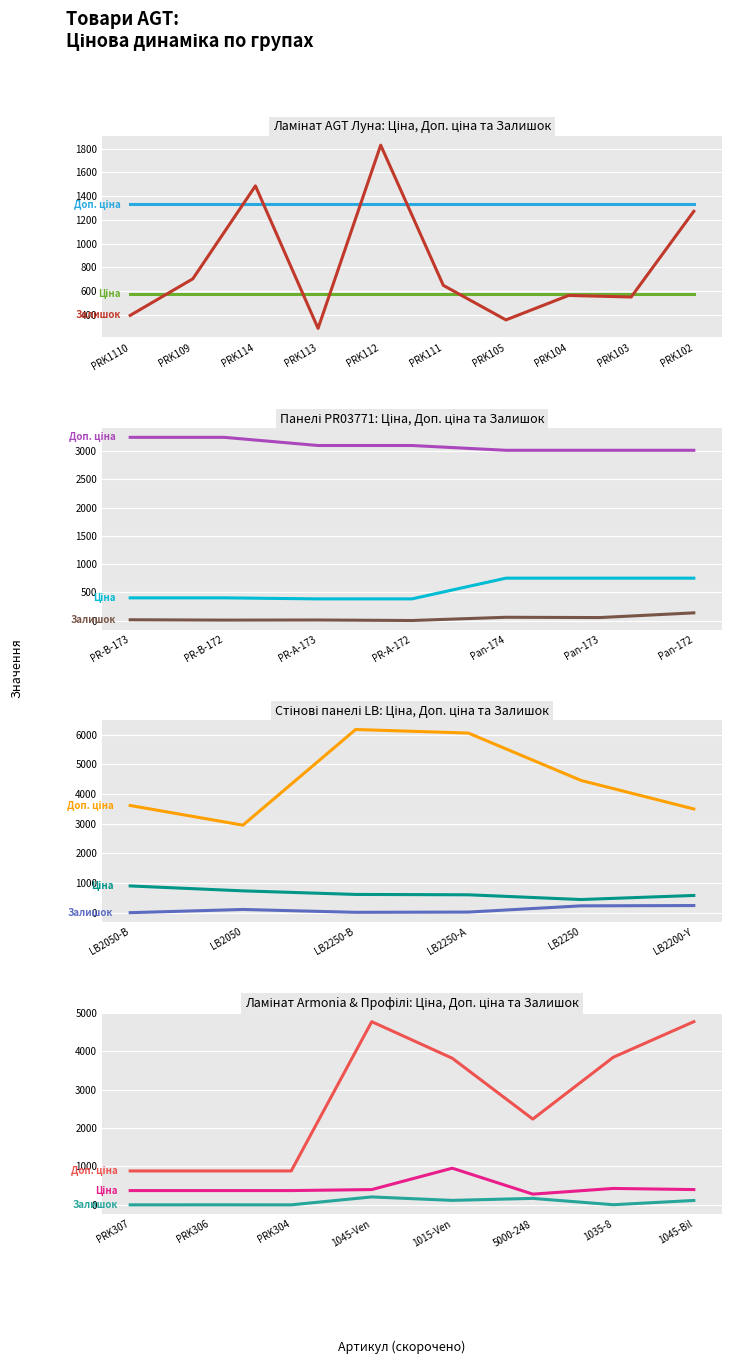

What is the difference between the maximum and minimum values in the Доп. ціна series?

3887.7